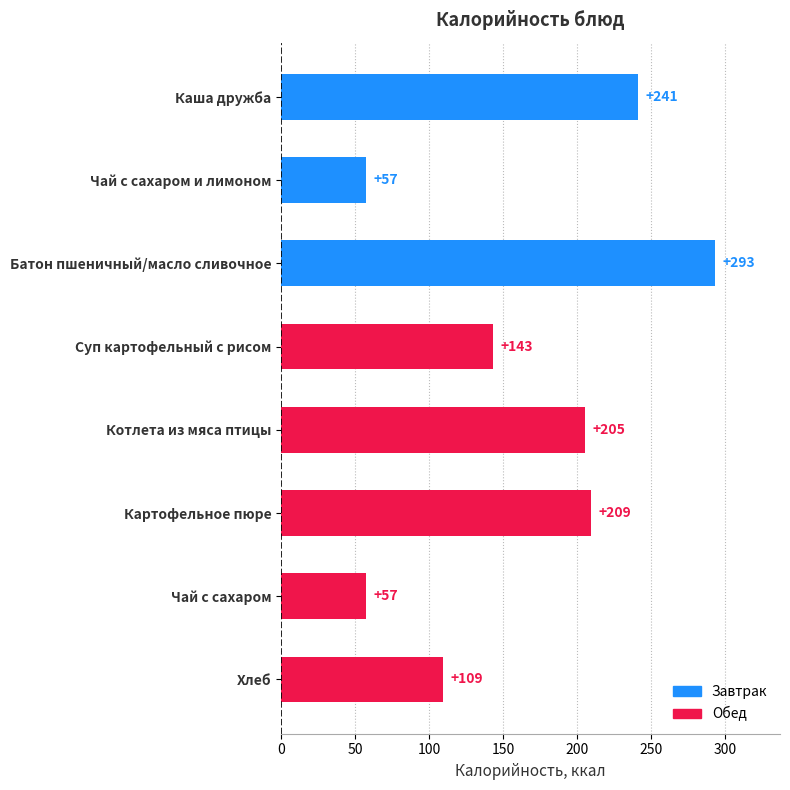

What position from the top is Батон пшеничный/масло сливочное?

3